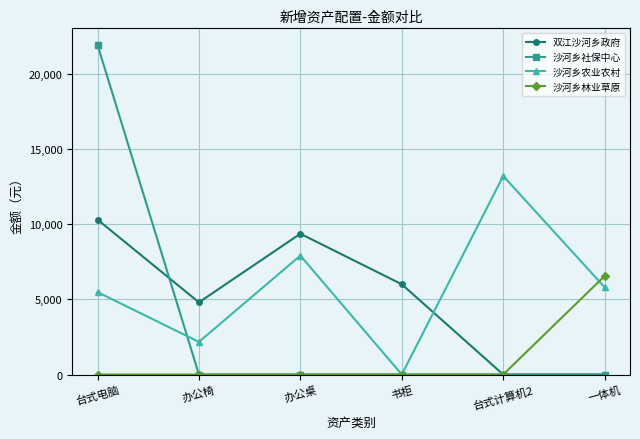

What is the difference between the highest and lowest values at 书柜?

6000